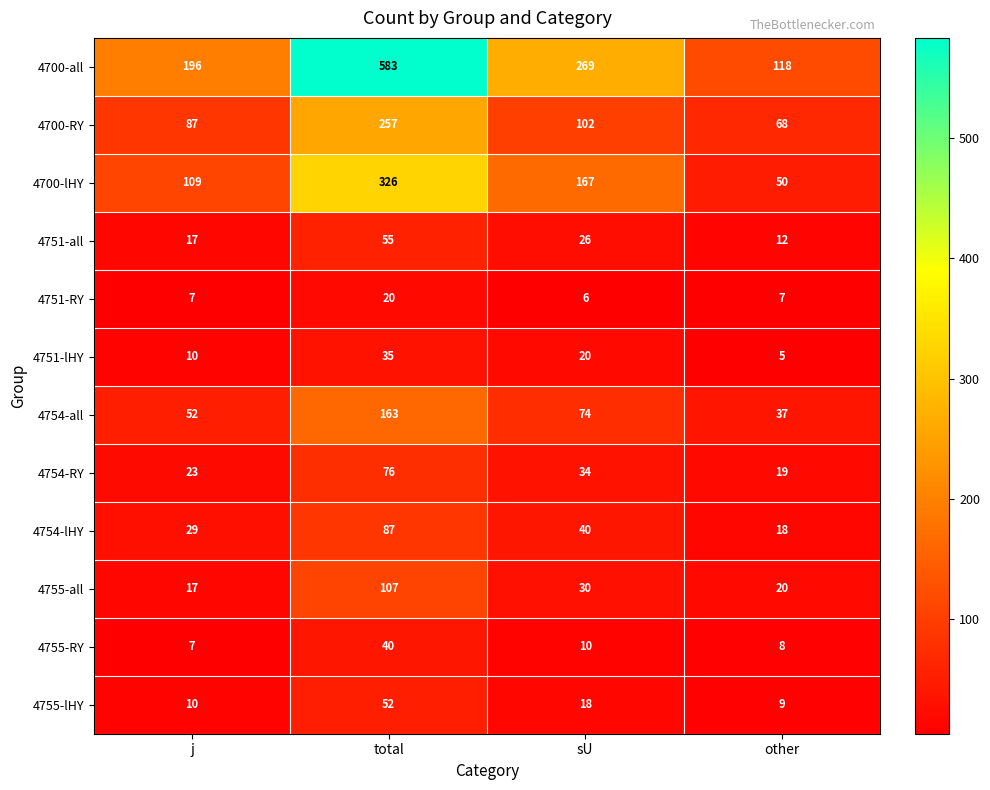

Is the value of 4751-lHY at total greater than the value of 4754-RY at total?

No